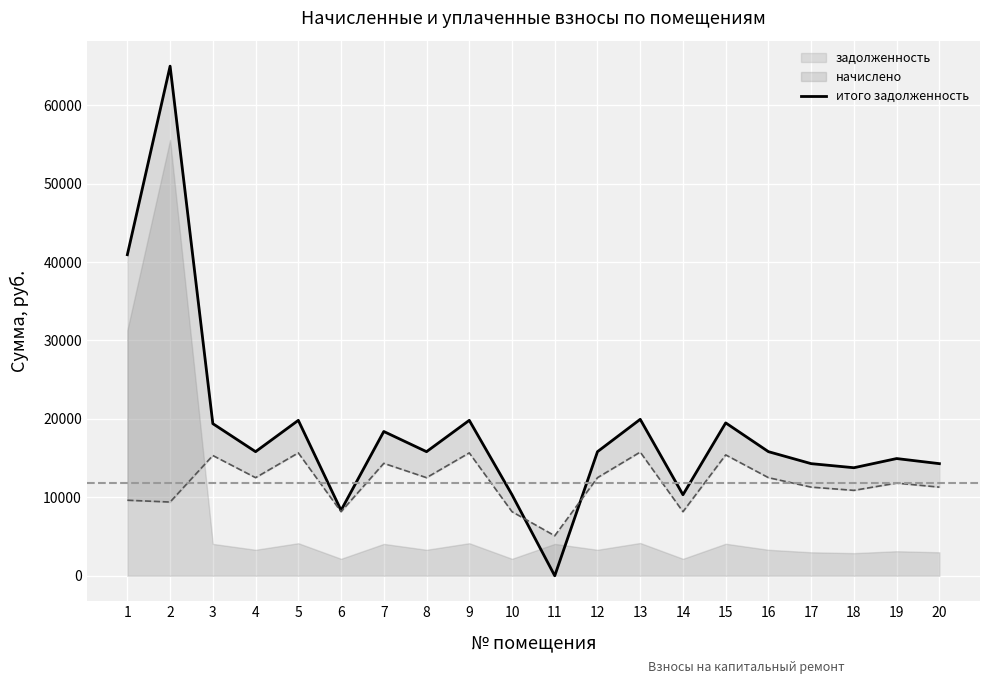

What is the difference between the maximum and minimum values?

64968.0